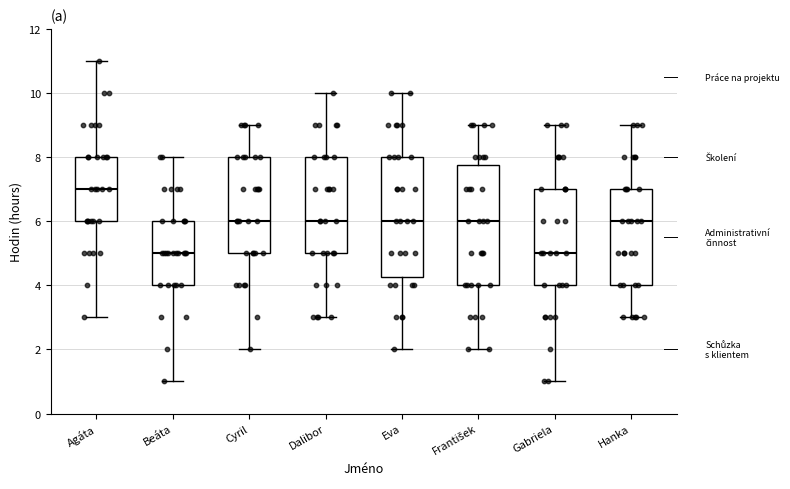

Where is the lower edge of the box for Agáta on the y-axis? The values are not printed on the chart, so give them approximately, as read against the axis.

6.0